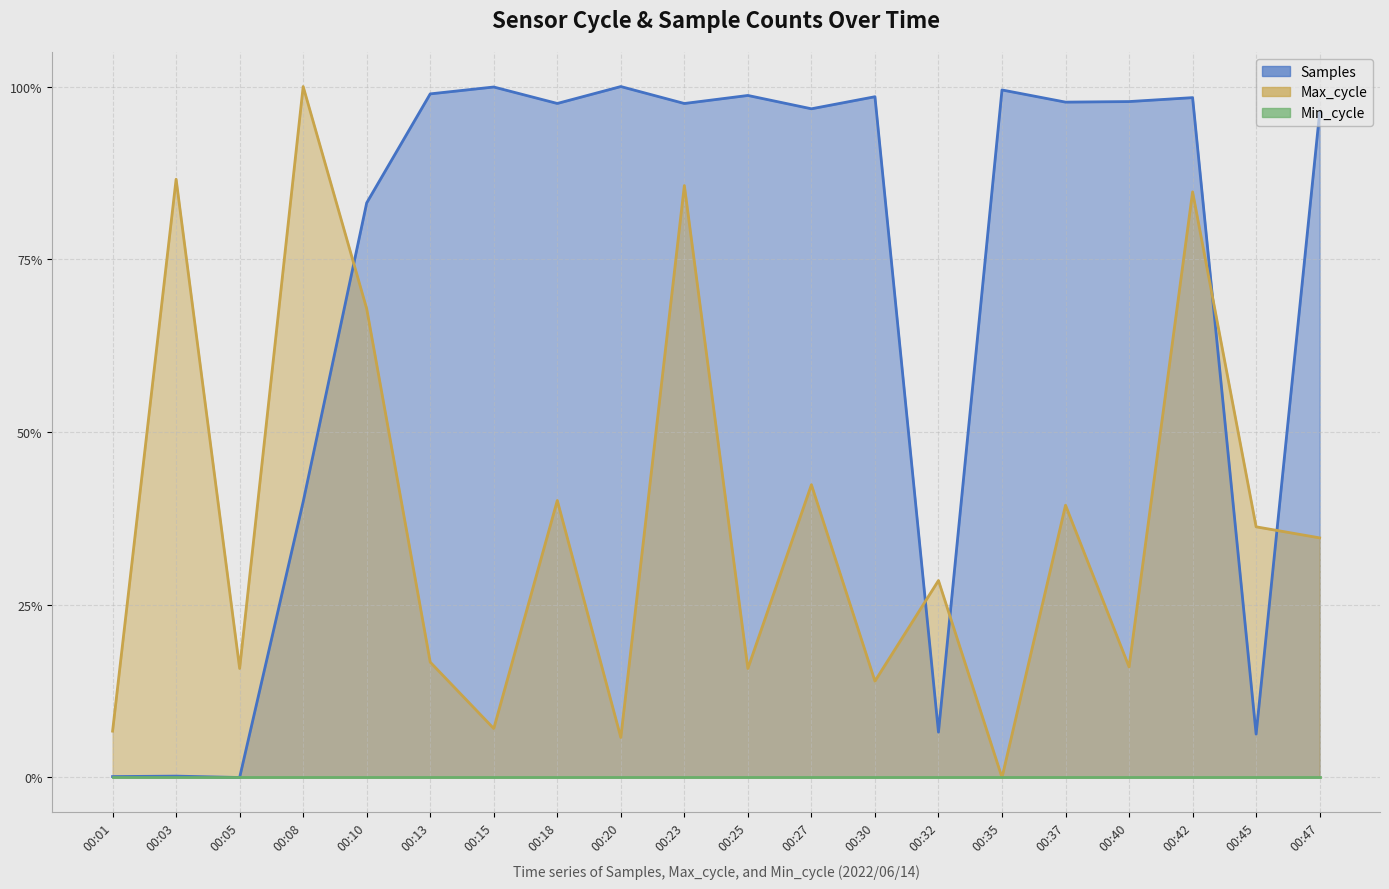

Where is the first local minimum for Samples?

00:05